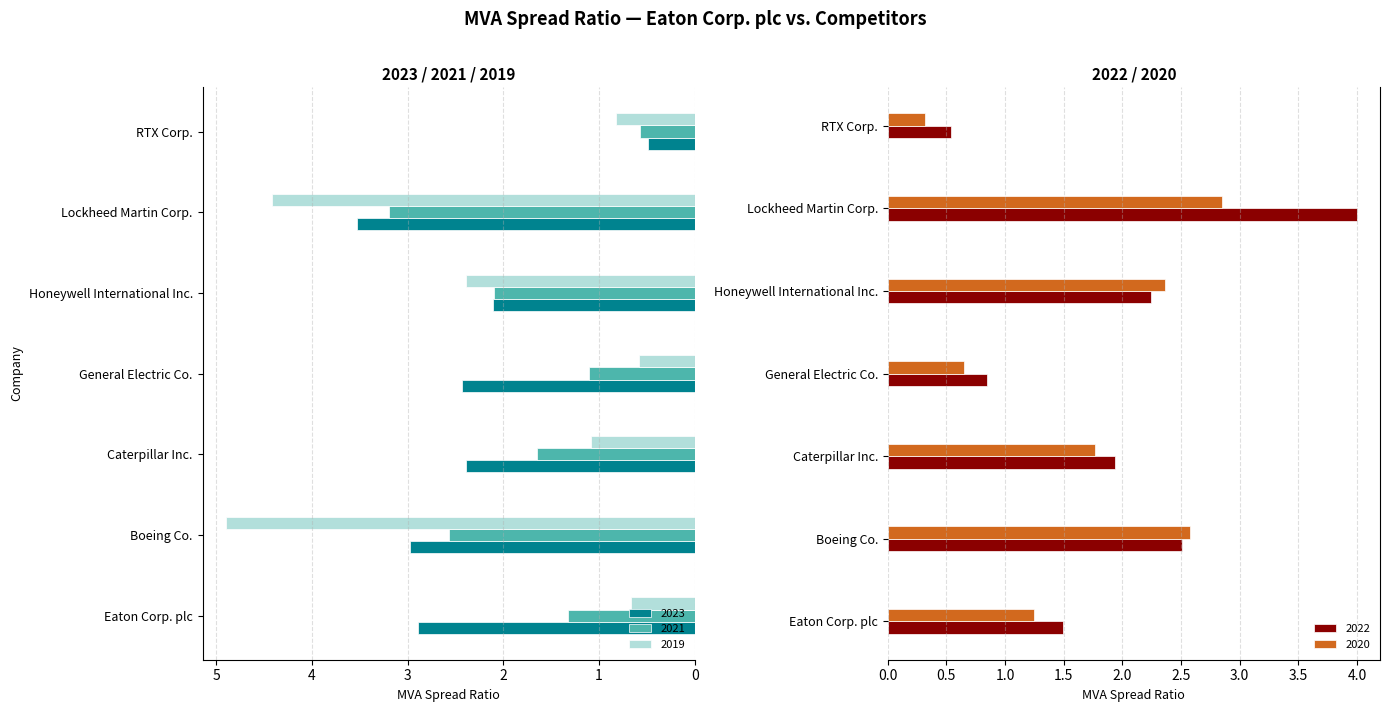

Rank the categories by 2020-12-31 value from lowest to highest.

RTX Corp., General Electric Co., Eaton Corp. plc, Caterpillar Inc., Honeywell International Inc., Boeing Co., Lockheed Martin Corp.